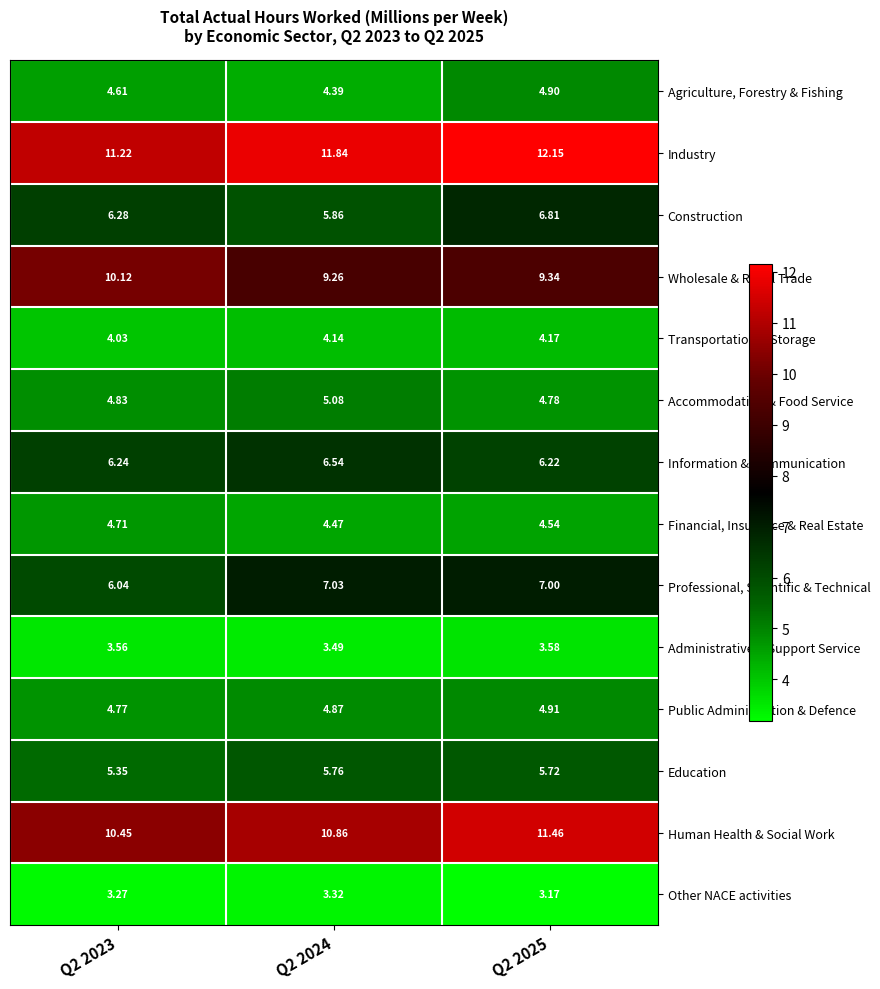

Rank the series by their maximum value, from lowest to highest.

Other NACE activities, Administrative & Support Service, Transportation & Storage, Financial, Insurance & Real Estate, Agriculture, Forestry & Fishing, Public Administration & Defence, Accommodation & Food Service, Education, Information & Communication, Construction, Professional, Scientific & Technical, Wholesale & Retail Trade, Human Health & Social Work, Industry